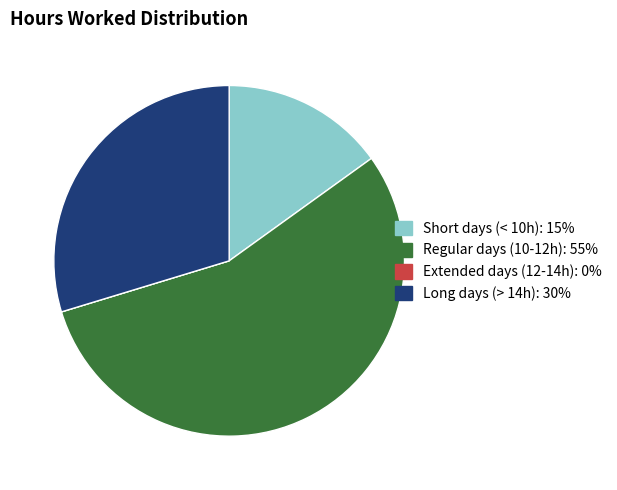

Does any single category account for the majority?

Yes